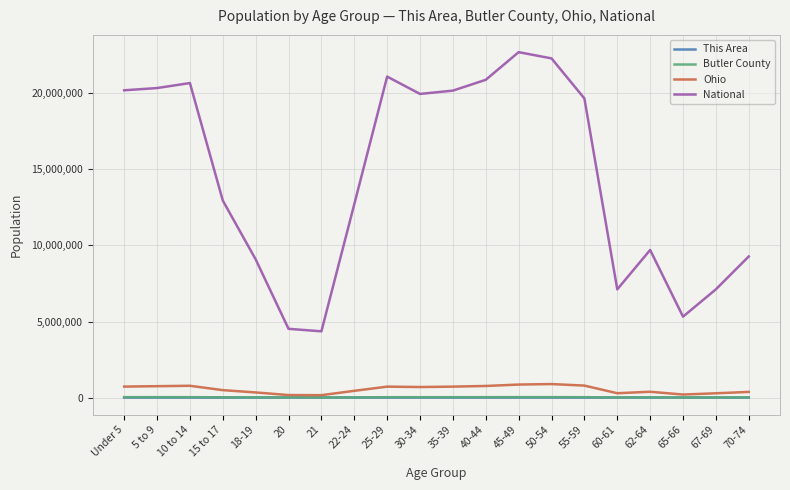

Does the chart have visible grid lines?

Yes